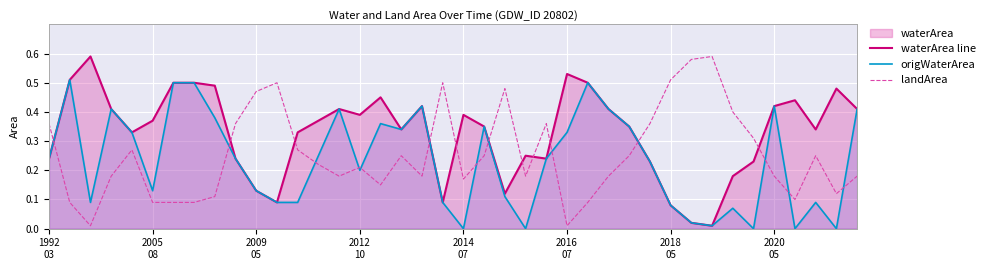

How many intersections are there between waterArea line and landArea?

11